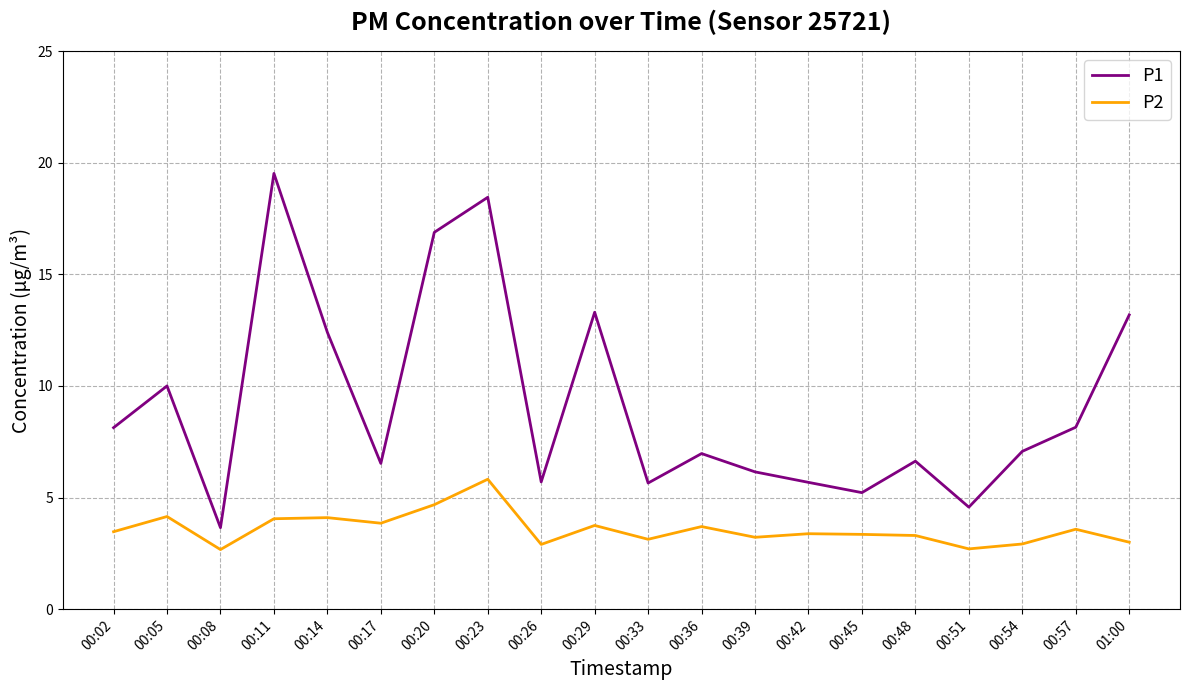

What is the difference between the second highest and second lowest values in the P2 series?

2.0